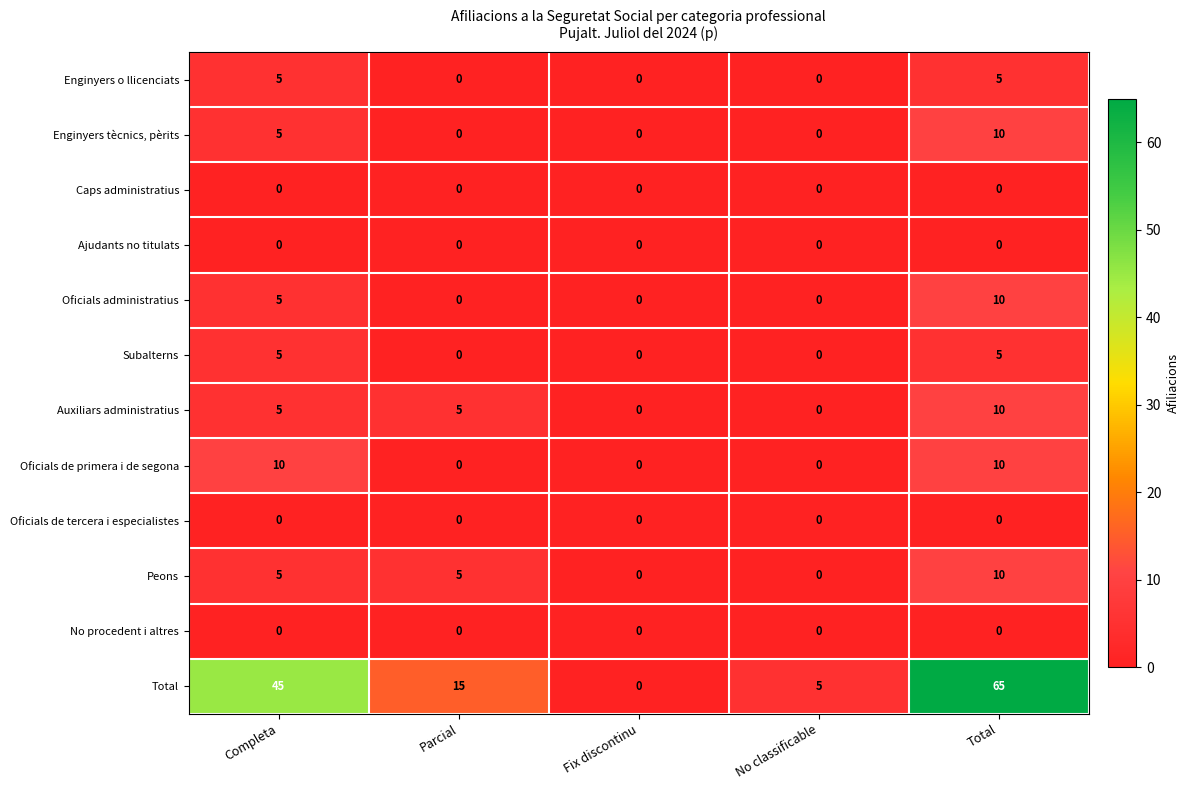

What is the highest value of the Oficials de primera i de segona series?

10